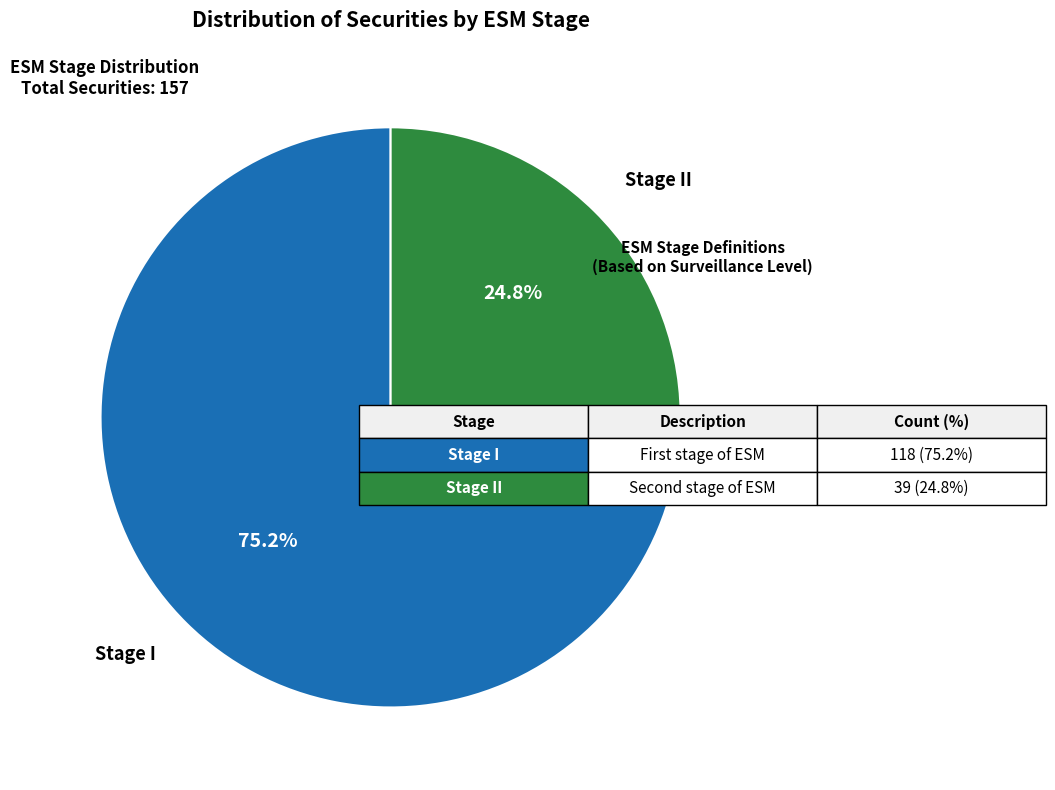

To the nearest percent, what is the combined percentage of Stage I and Stage II?

100%